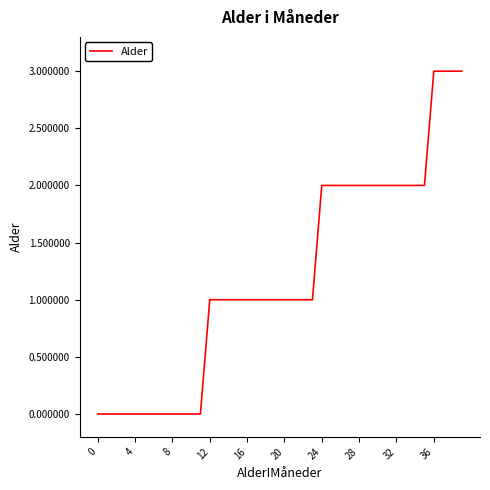

What is the difference between the maximum and minimum values?

3